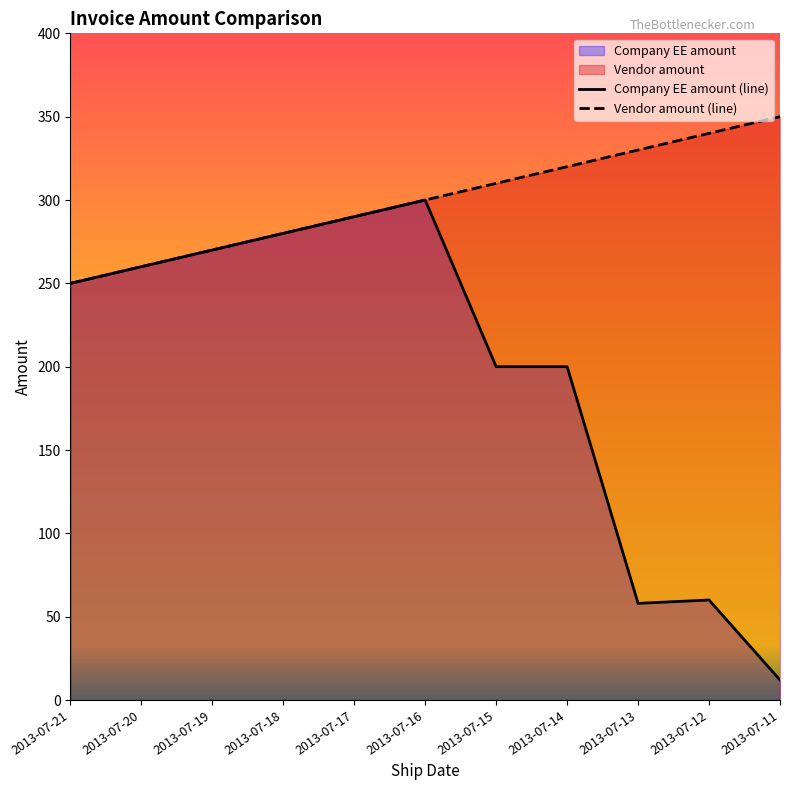

Is it true that Vendor amount equals 511 at 2013-07-14?

False